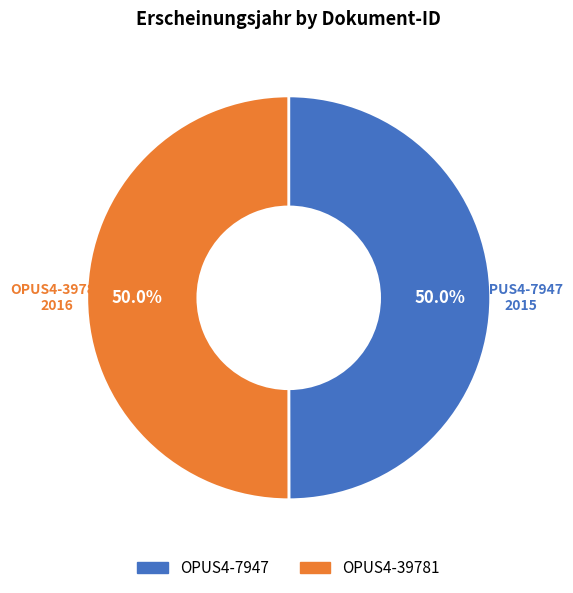

What is the ratio of the value at OPUS4-39781 to the value at OPUS4-7947?

1.0